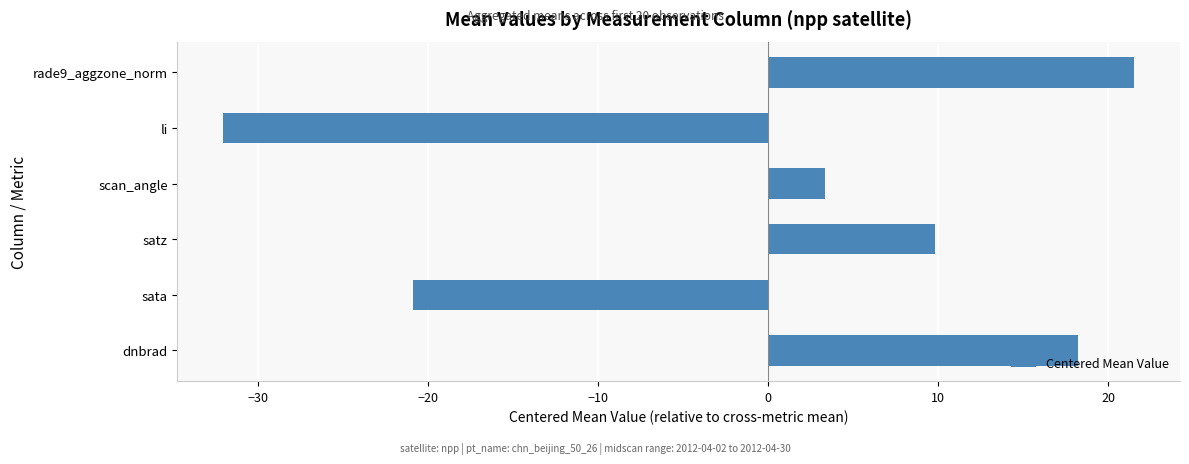

Rank the categories by value from highest to lowest.

rade9_aggzone_norm, dnbrad, satz, scan_angle, sata, li